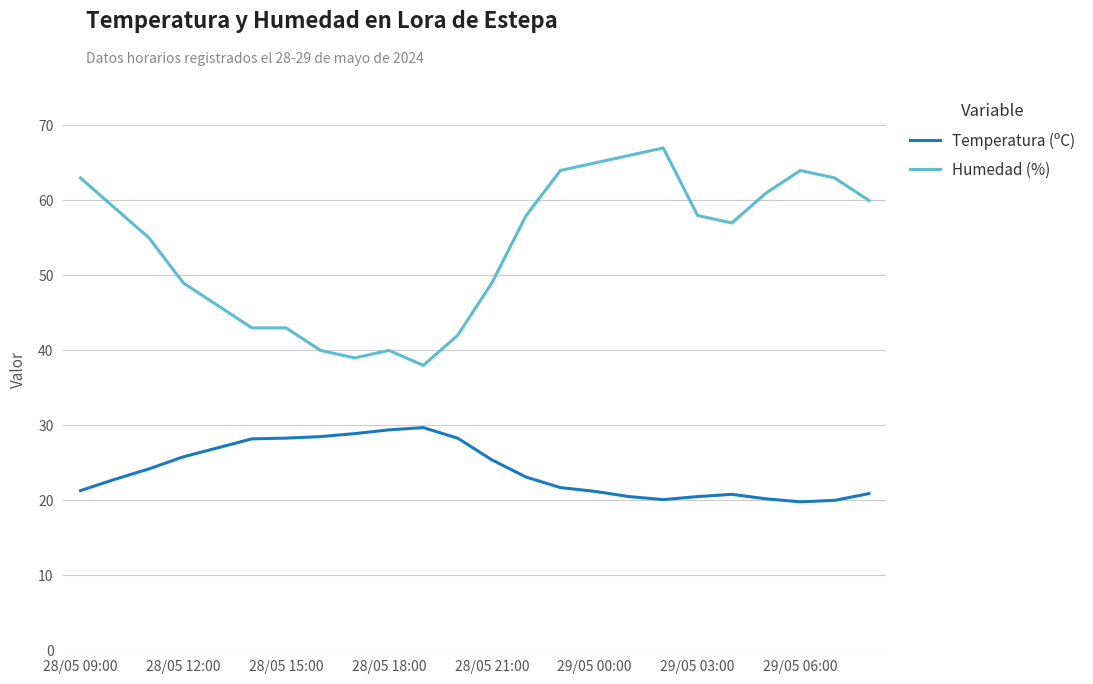

In Temperatura (ºC), how many points are lower than both neighbors (excluding endpoints)?

2